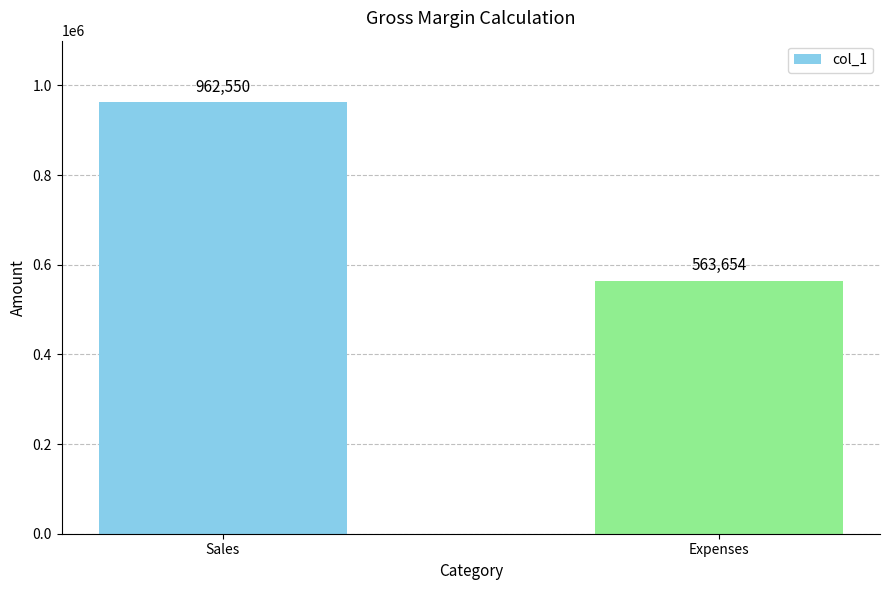

What is the label of the 1st bar from the right?

Expenses